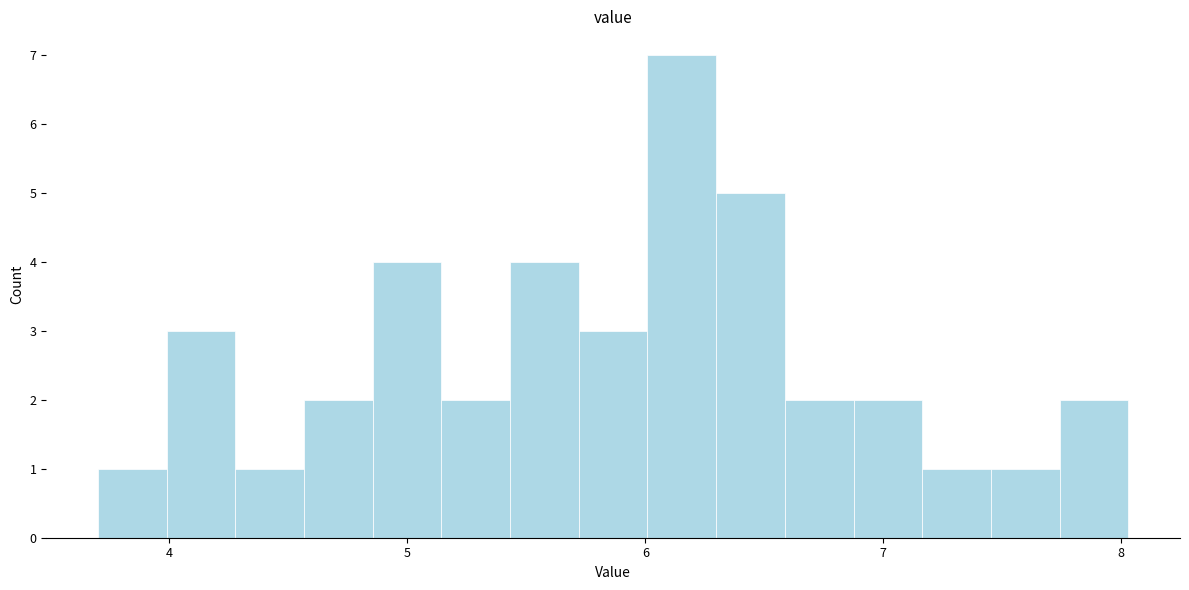

Around what value on the x-axis is the tallest bar? Give the approximate position of its centre, as read against the axis.

6.2